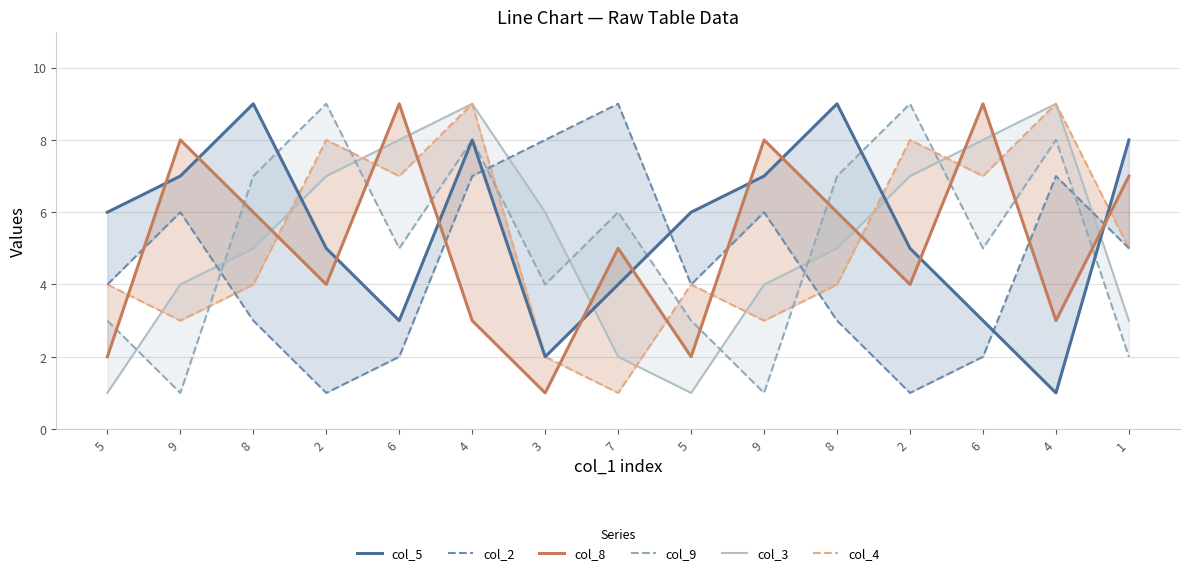

Reading left to right, what are all the values shown in this chart?

col_5: 6	7	9	5	3	8	2	4	6	7	9	5	3	1	8
col_2: 4	6	3	1	2	7	8	9	4	6	3	1	2	7	5
col_8: 2	8	6	4	9	3	1	5	2	8	6	4	9	3	7
col_9: 3	1	7	9	5	8	4	6	3	1	7	9	5	8	2
col_3: 1	4	5	7	8	9	6	2	1	4	5	7	8	9	3
col_4: 4	3	4	8	7	9	2	1	4	3	4	8	7	9	5